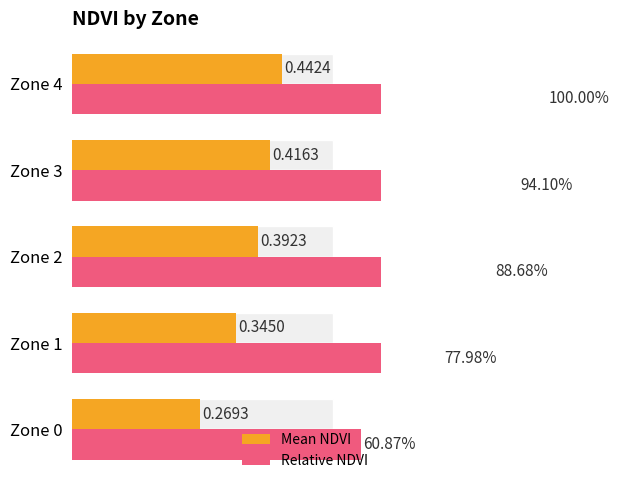

What is the sum of the Mean NDVI values at 0.0 and 0.3?

0.7